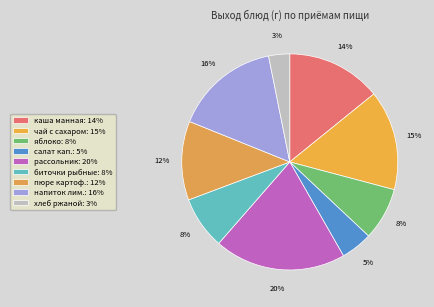

Is there a majority slice in this chart?

No